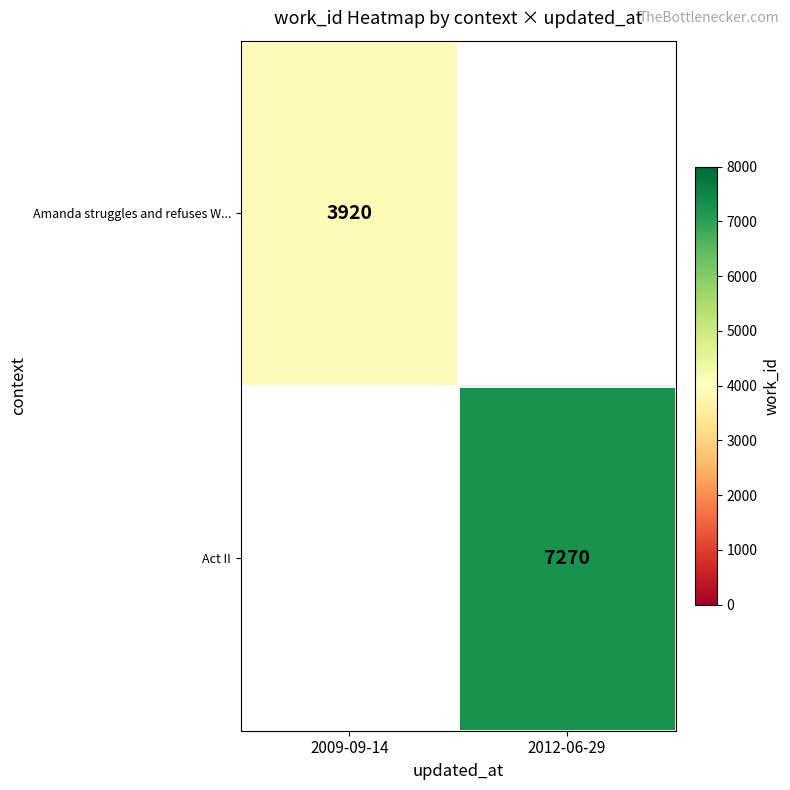

The value of Act II at 2012-06-29 is 7270. True or false?

True